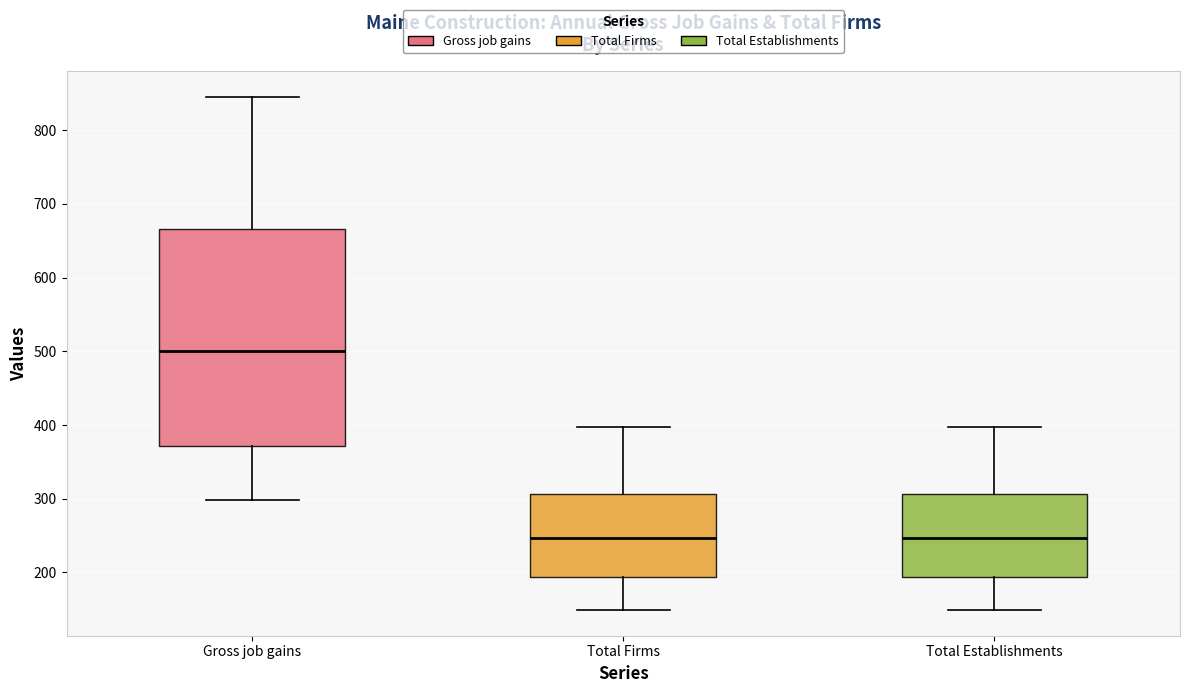

Reading left to right, read every box against the y-axis: the position of its median line, the range the box covers, and the ends of its whiskers. The values are not printed on the chart, so give them approximately, as read against the axis.

Gross job gains: median 500, box 370 to 670, whiskers 300 to 850
Total Firms: median 250, box 190 to 310, whiskers 150 to 400
Total Establishments: median 250, box 190 to 310, whiskers 150 to 400